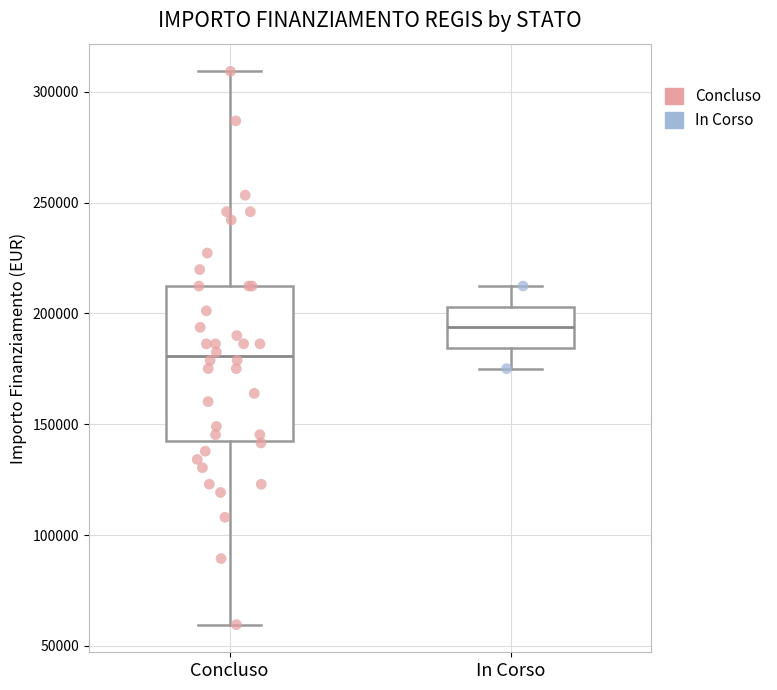

Reading left to right, transcribe this box plot: for each box, give where its median line is, the range the box spans, and where its two whiskers end, as read against the y-axis. The values are not printed on the chart, so give them approximately, as read against the axis.

Concluso: median 180000, box 145000 to 210000, whiskers 60000 to 310000
In Corso: median 195000, box 185000 to 205000, whiskers 175000 to 210000